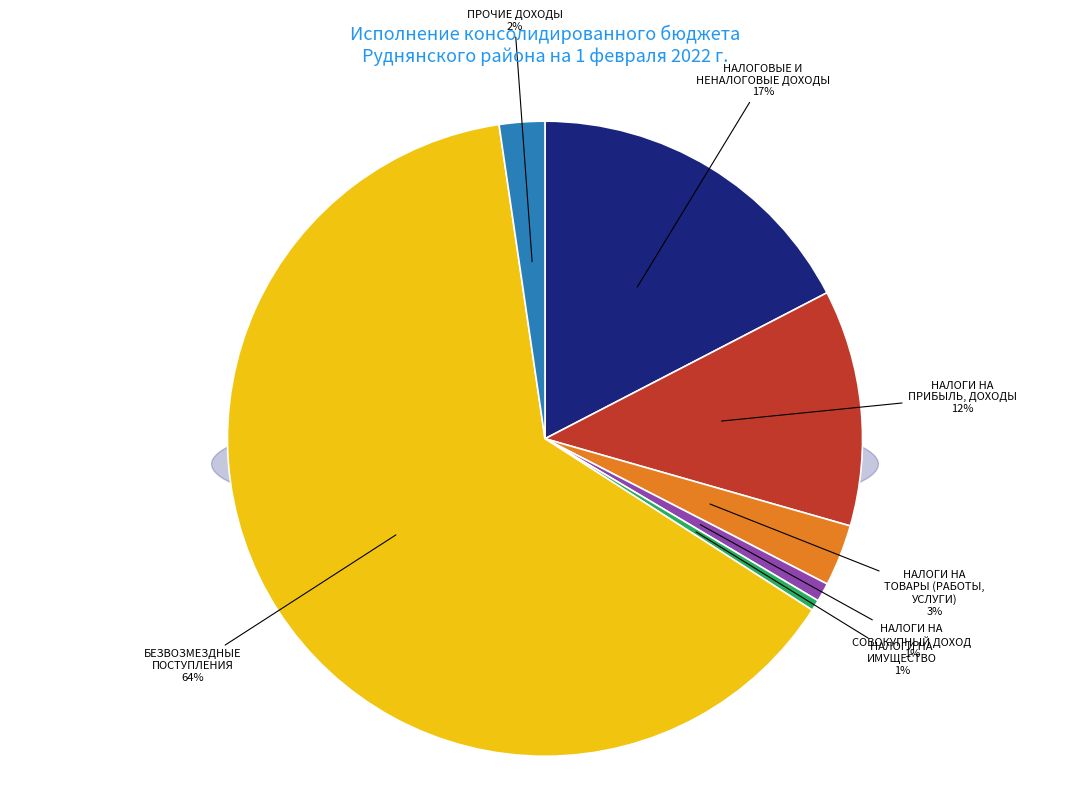

True or false: НАЛОГИ НА ТОВАРЫ (РАБОТЫ, УСЛУГИ) accounts for 3% of the total.

True